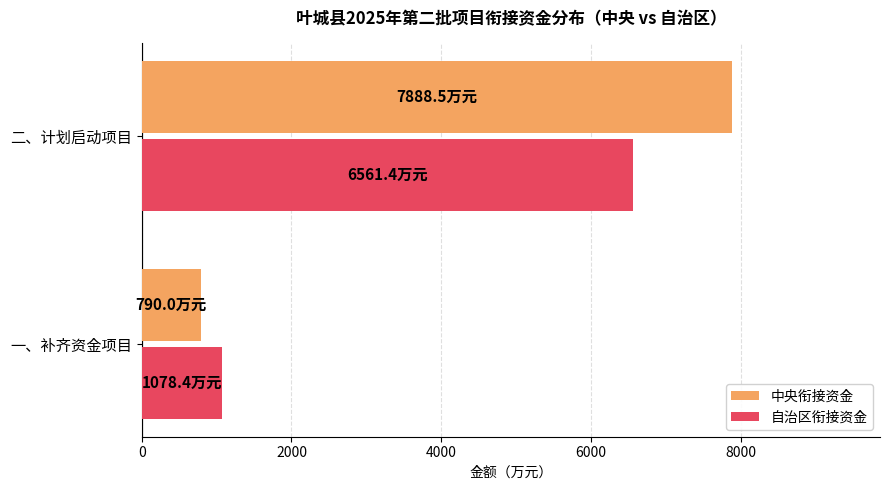

At how many categories does at least one series exceed 5609?

1